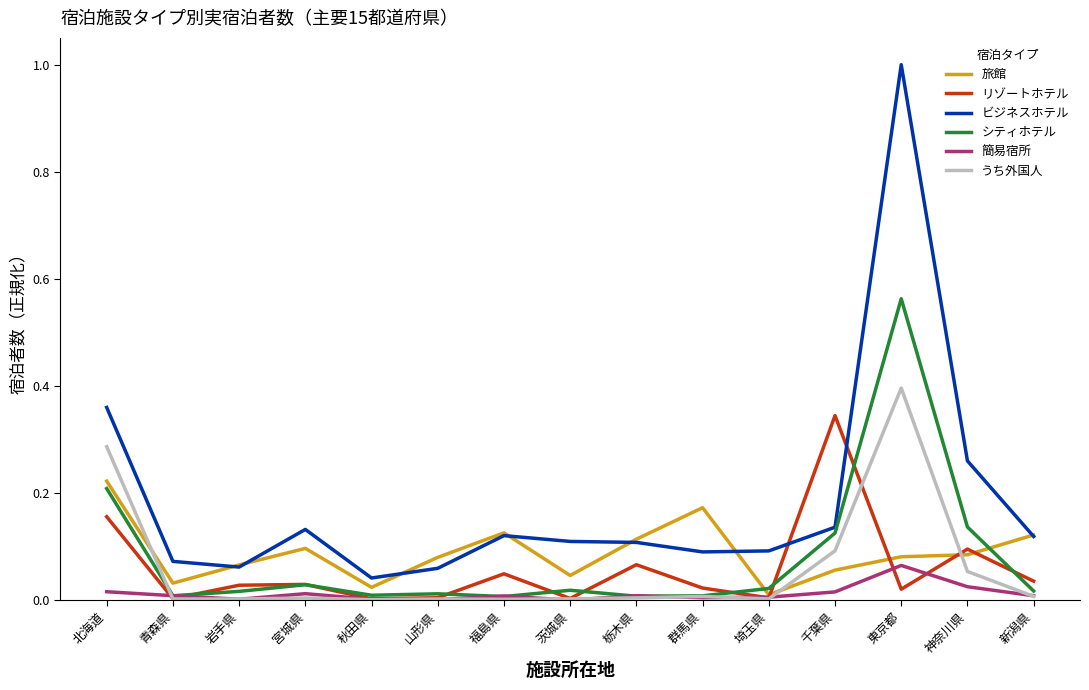

What is the greatest value displayed?

1.0